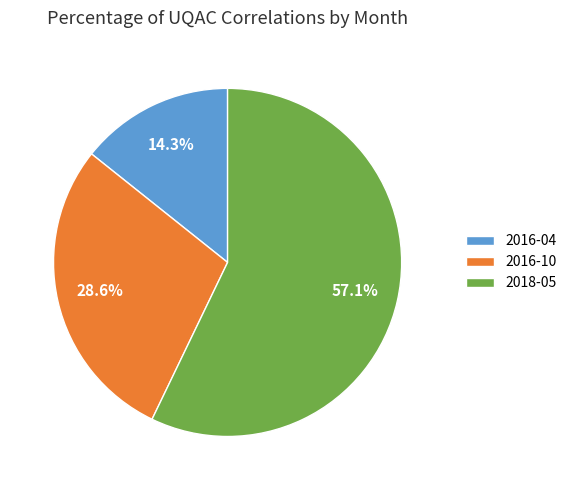

Count the number of slices in the pie.

3